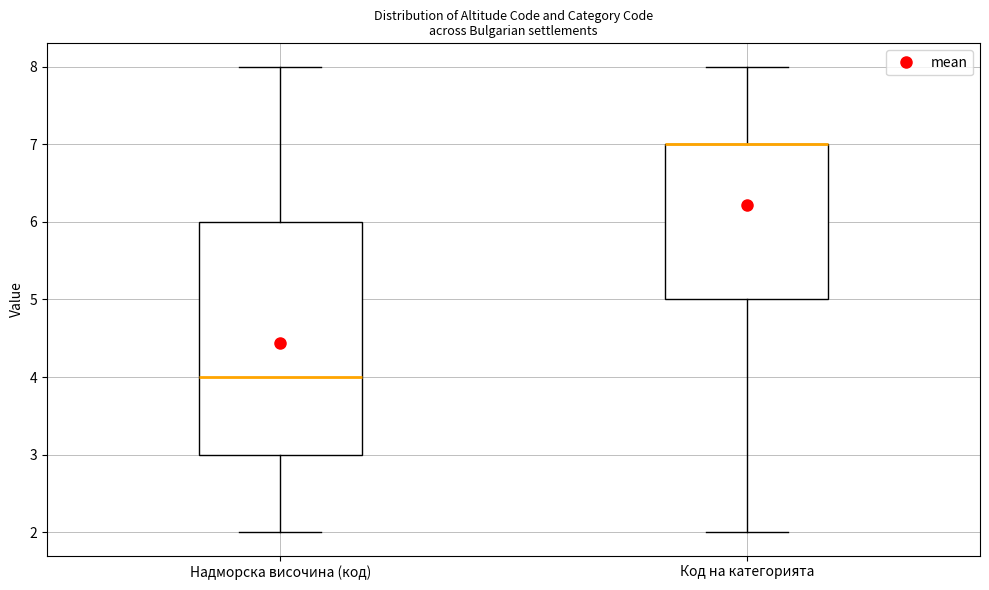

Comparing the boxes themselves (not the whiskers), which one is the tallest?

Надморска височина (код)